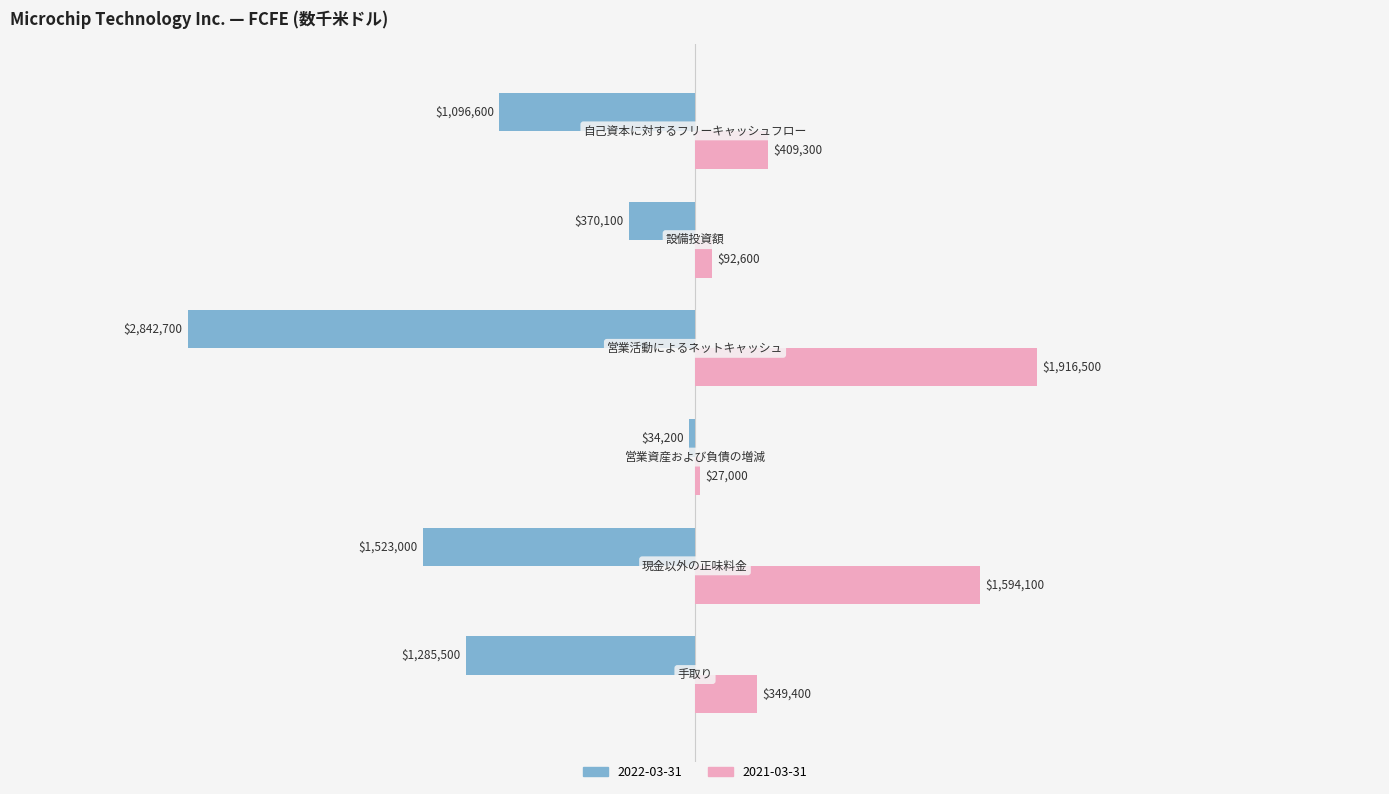

Which series has the largest total across all categories?

2021-03-31